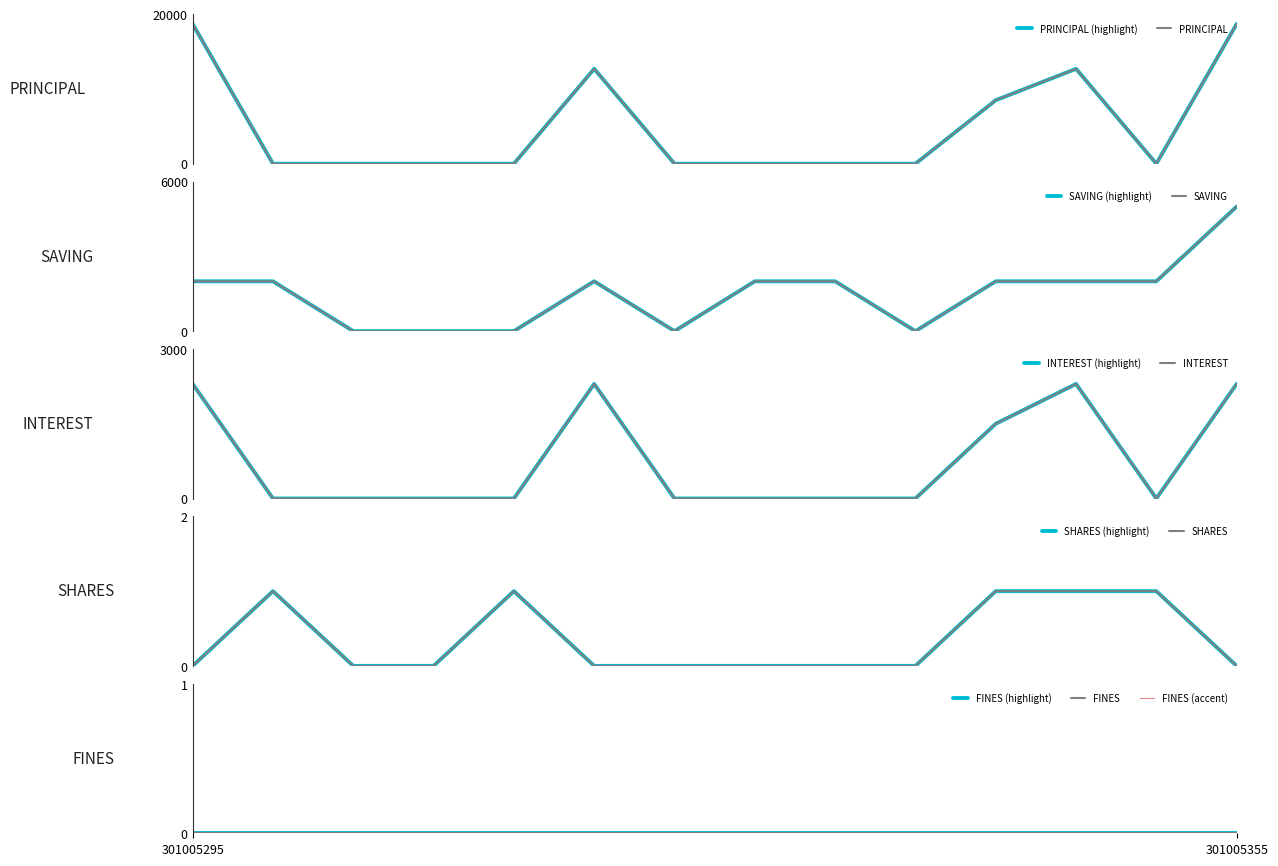

What is the sum of all INTEREST values?

10700